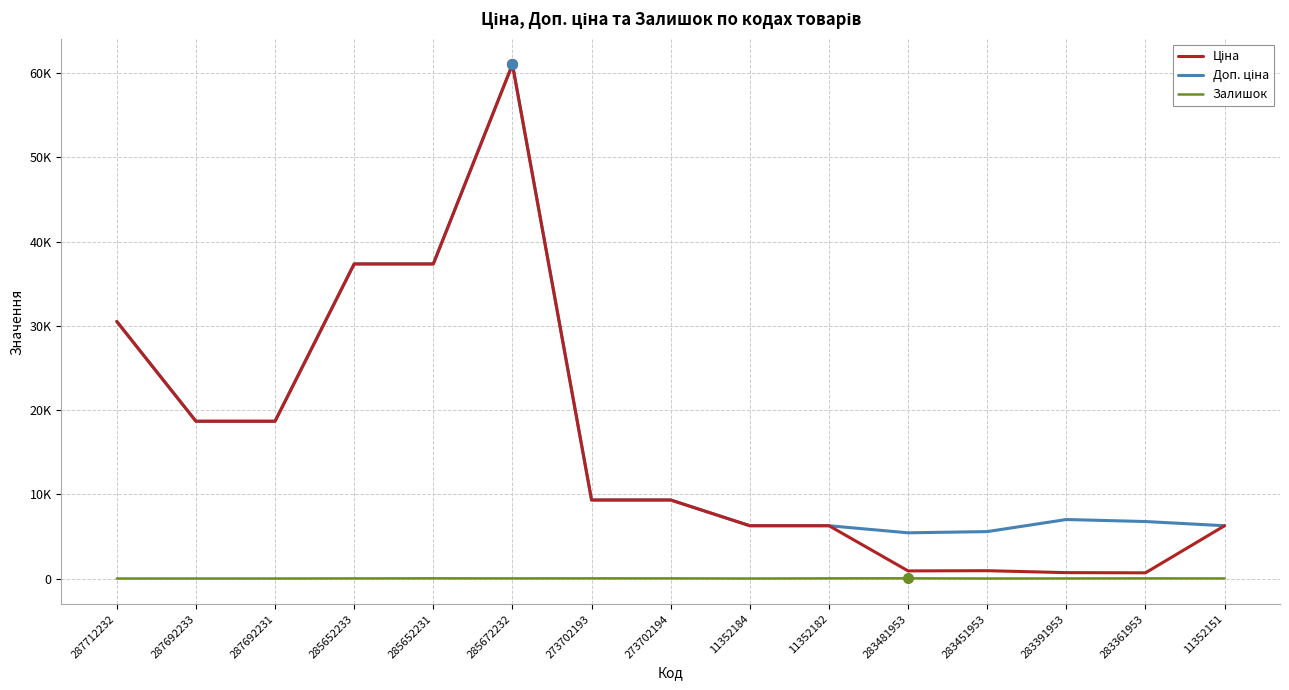

What is the label of the 14th point from the right?

287692233